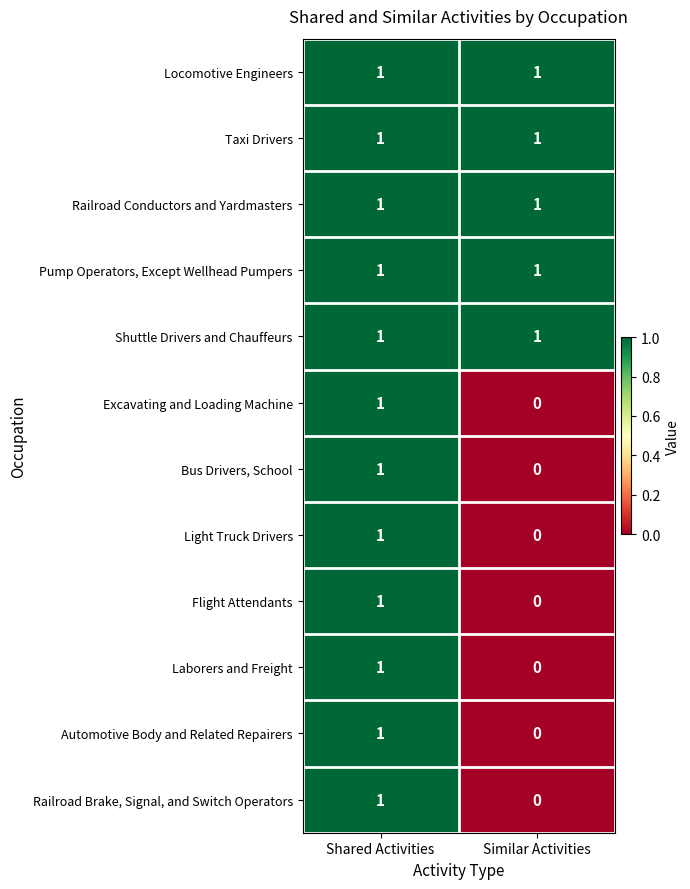

True or false: Shuttle Drivers and Chauffeurs has a value of 0 at Shared Activities.

False